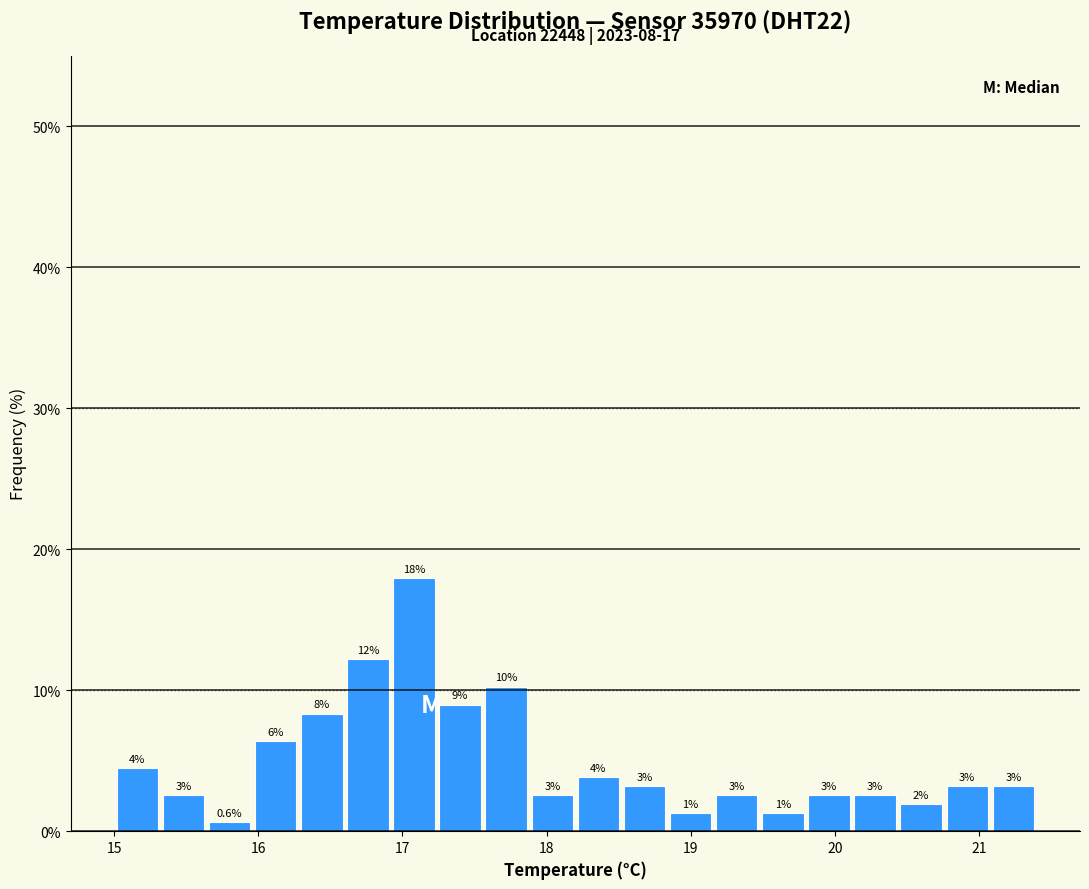

Around what value on the x-axis is the tallest bar? Give the approximate position of its centre, as read against the axis.

17.1